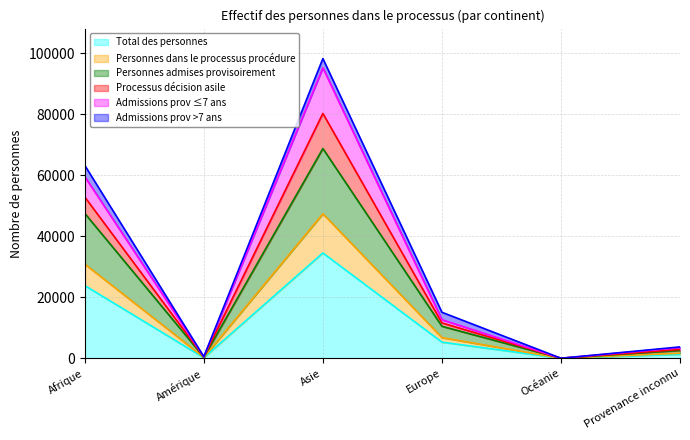

Which has a higher value, Europe or Provenance inconnu?

Europe